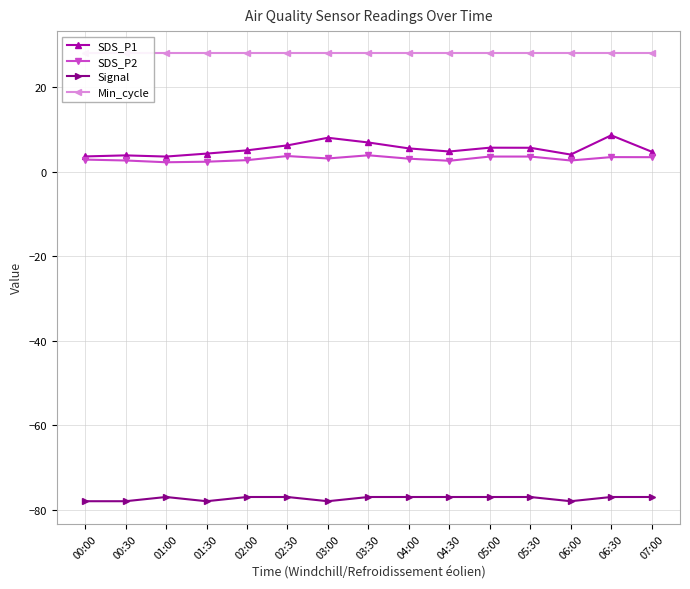

What position from the right is 02:30?

10